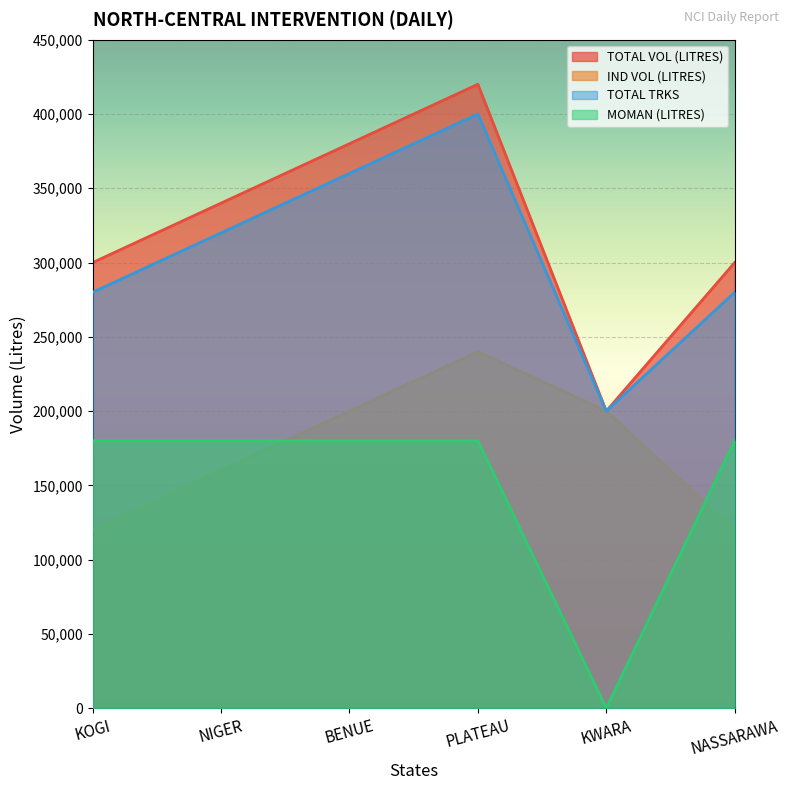

What are all the series names shown in the legend?

TOTAL VOL (LITRES), IND VOL (LITRES), TOTAL TRKS, MOMAN (LITRES)